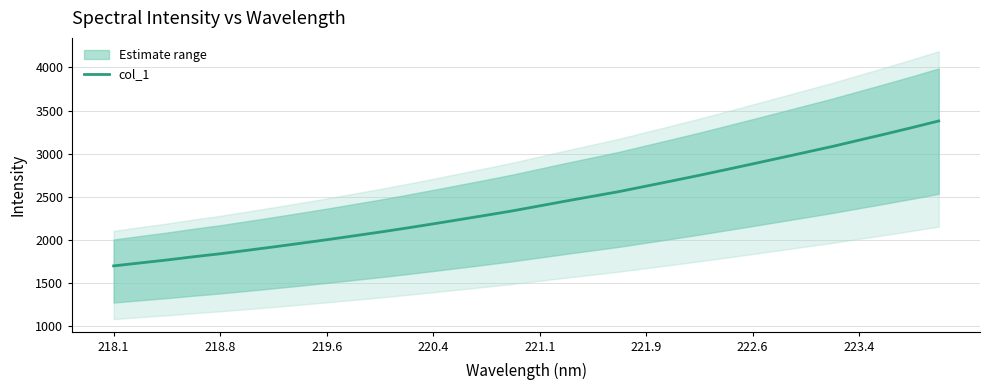

What is the minimum value for col_1?

1699.3